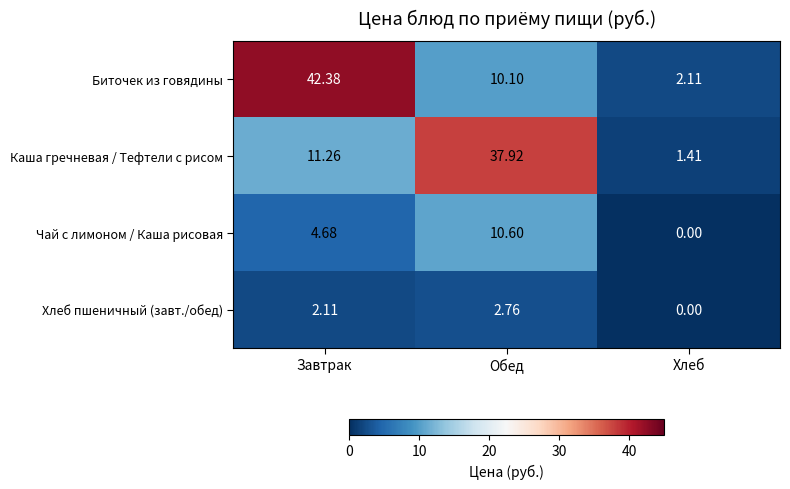

How many distinct data groups are displayed?

4